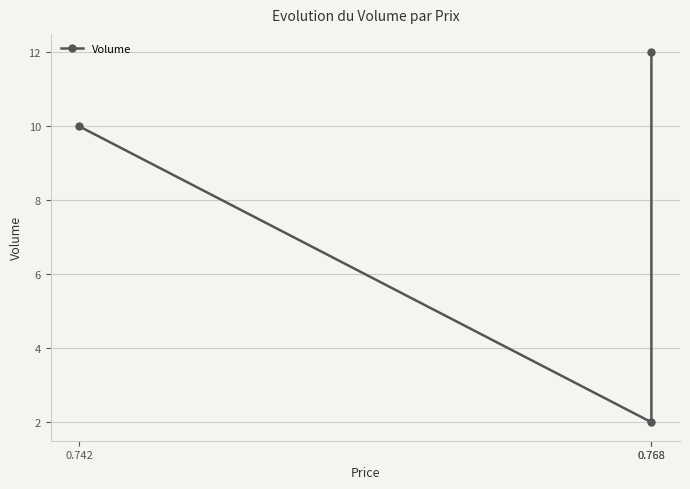

How many categories are shown in the chart?

3